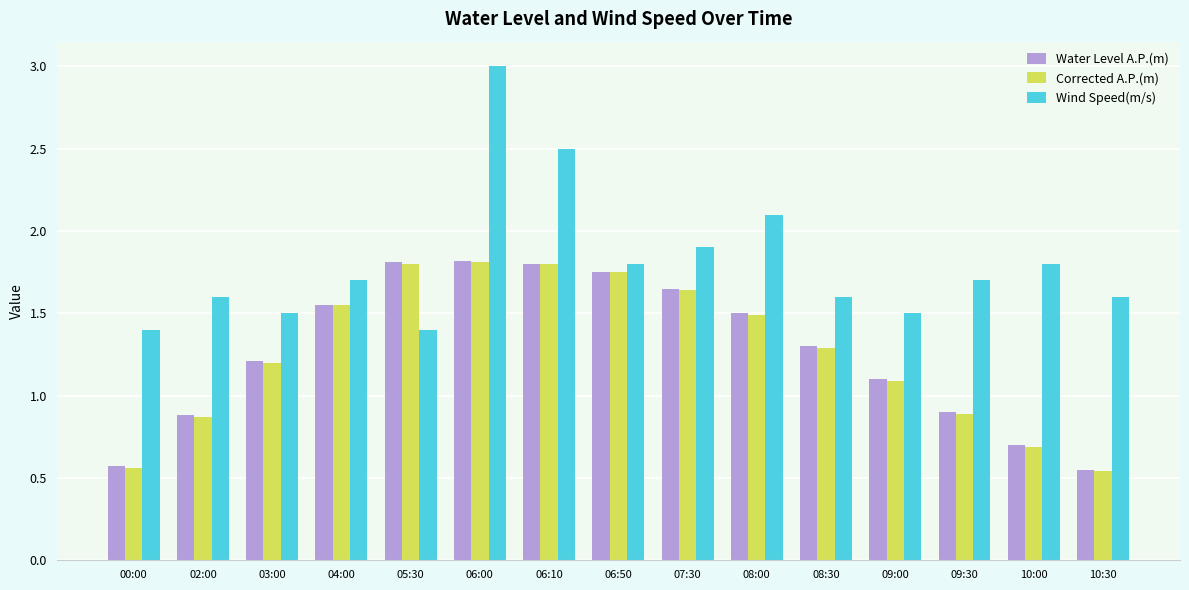

What is the total value across all series at 05:30?

5.0